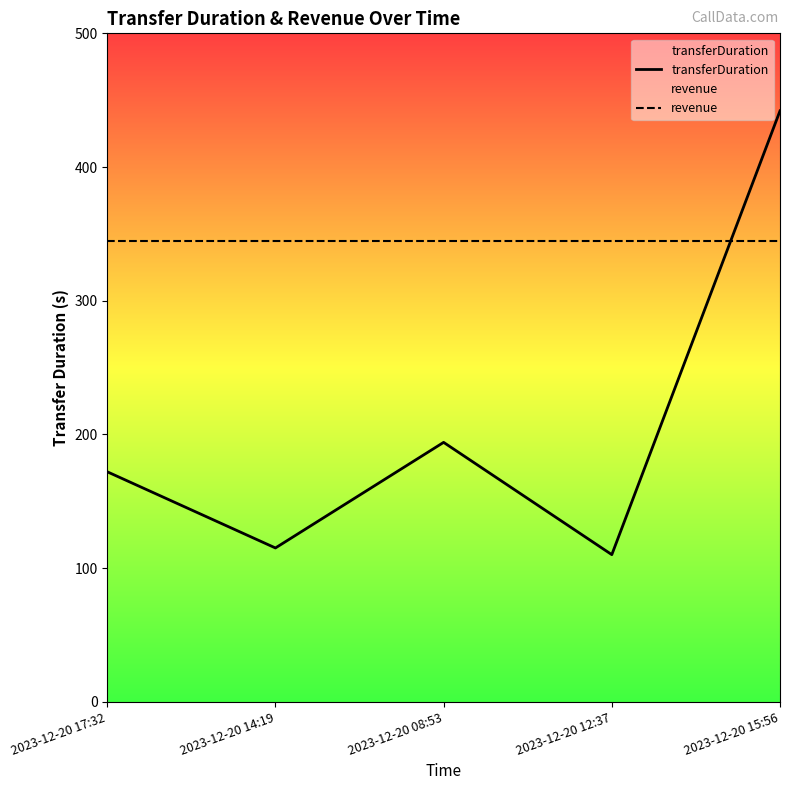

What is the sum of all transferDuration values?

1033